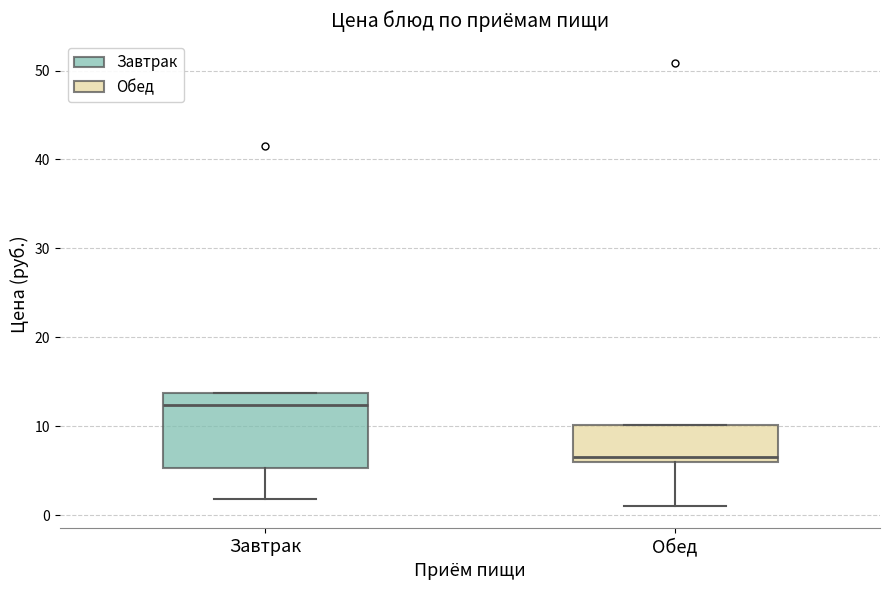

Where does the median line of the box for Завтрак sit on the y-axis? The values are not printed on the chart, so give them approximately, as read against the axis.

12